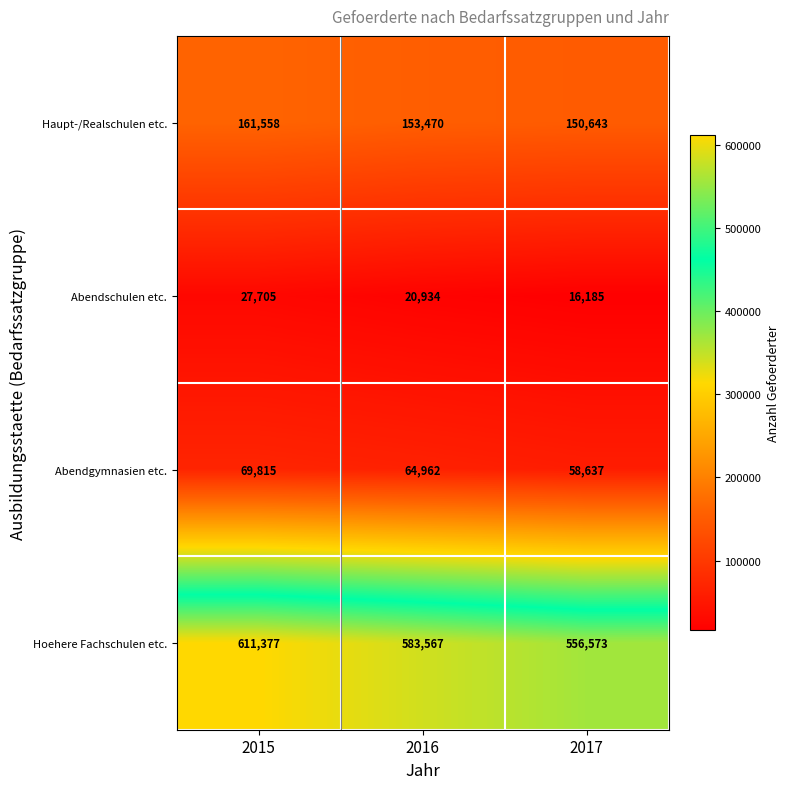

What is the difference between the maximum and minimum values in the Abendschulen etc. series?

11520